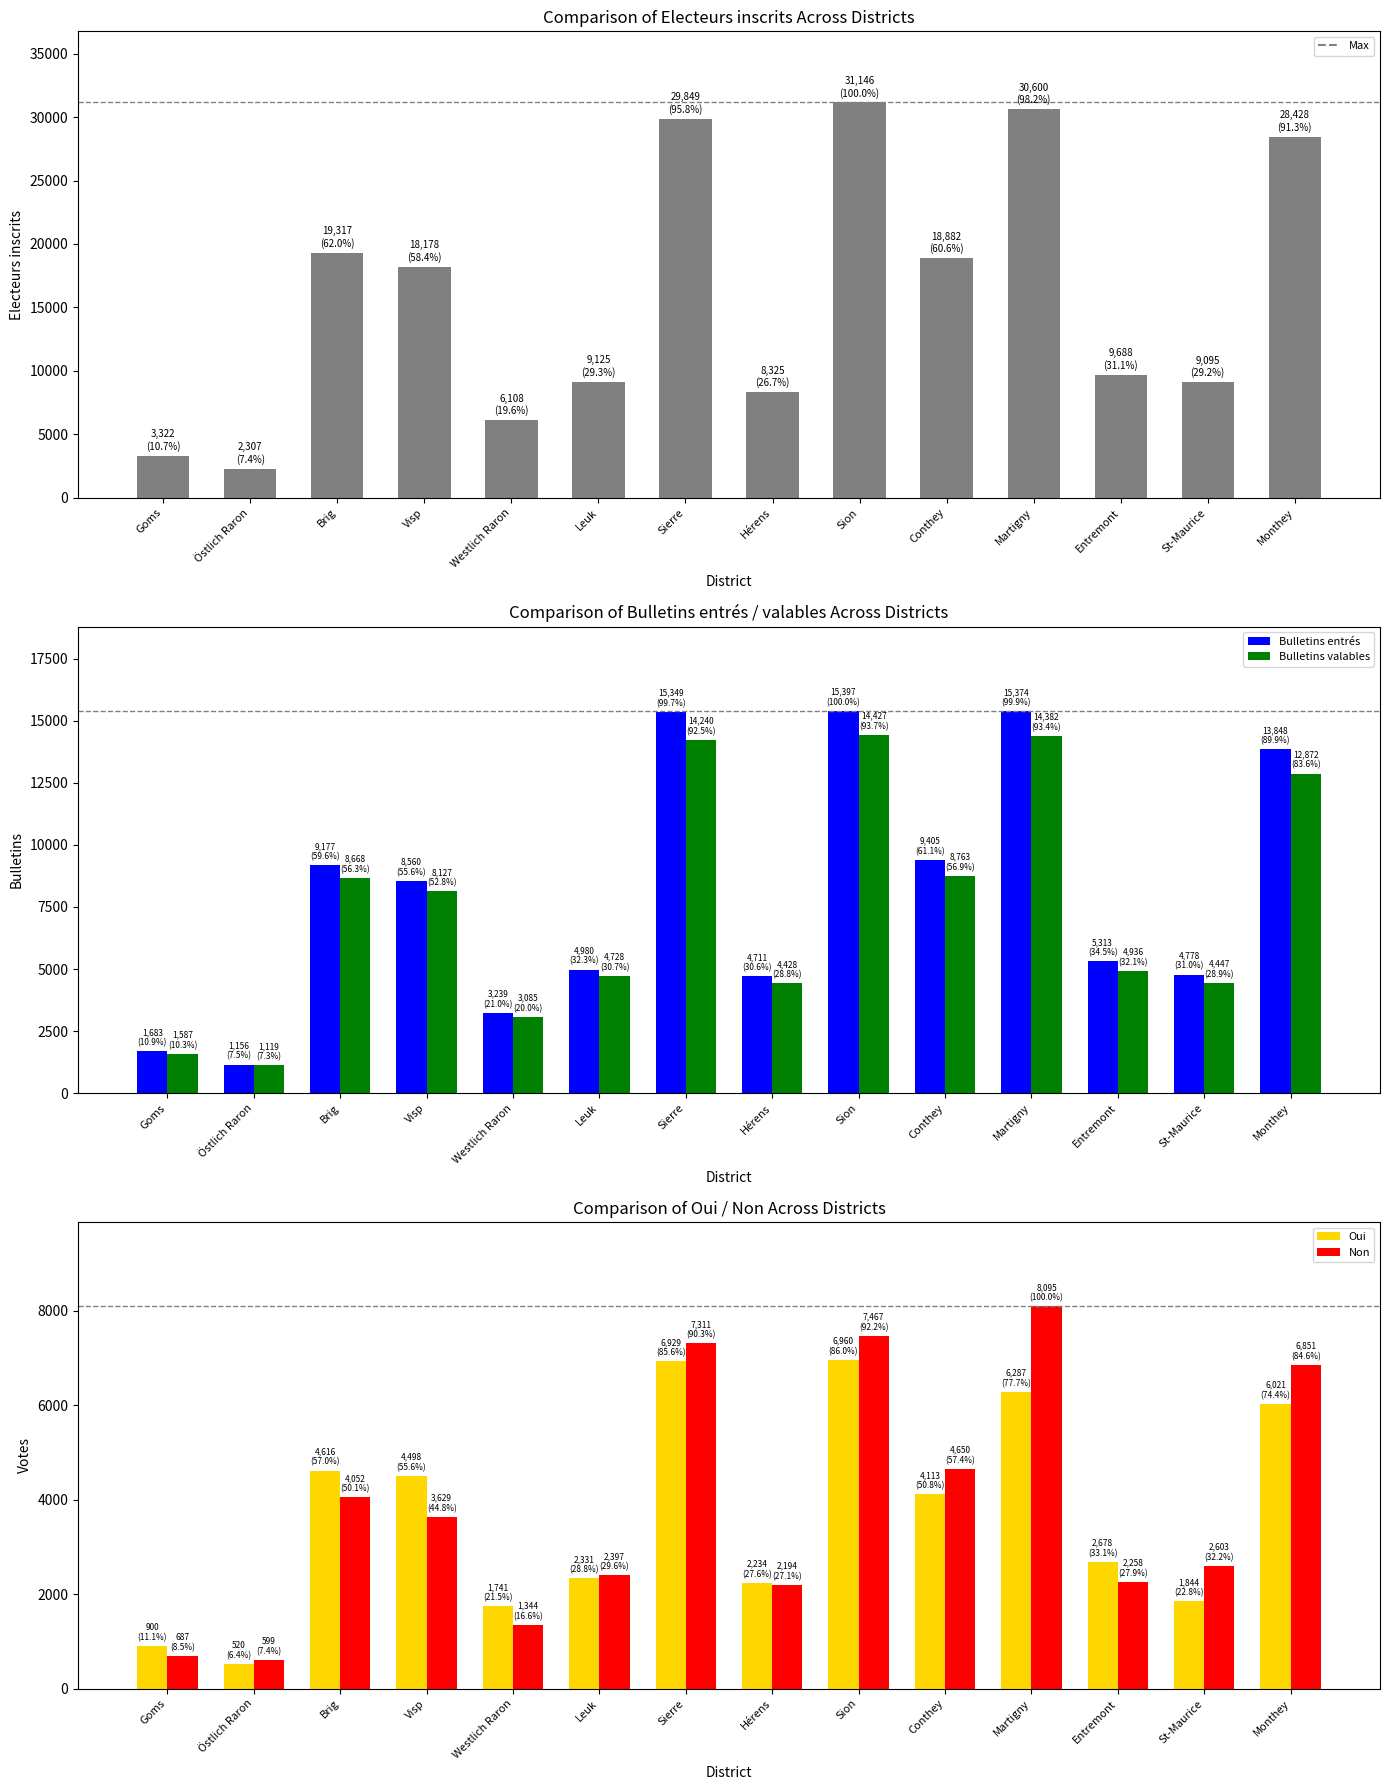

What is the difference between the highest and lowest values at Sion?

24186